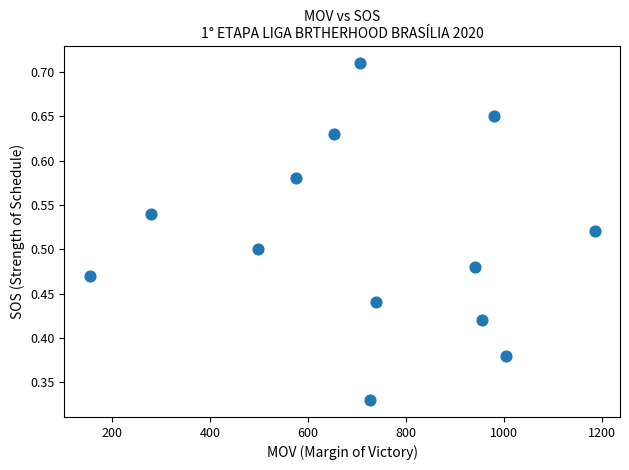

What is the range of X values (max minus min)?

1032.0